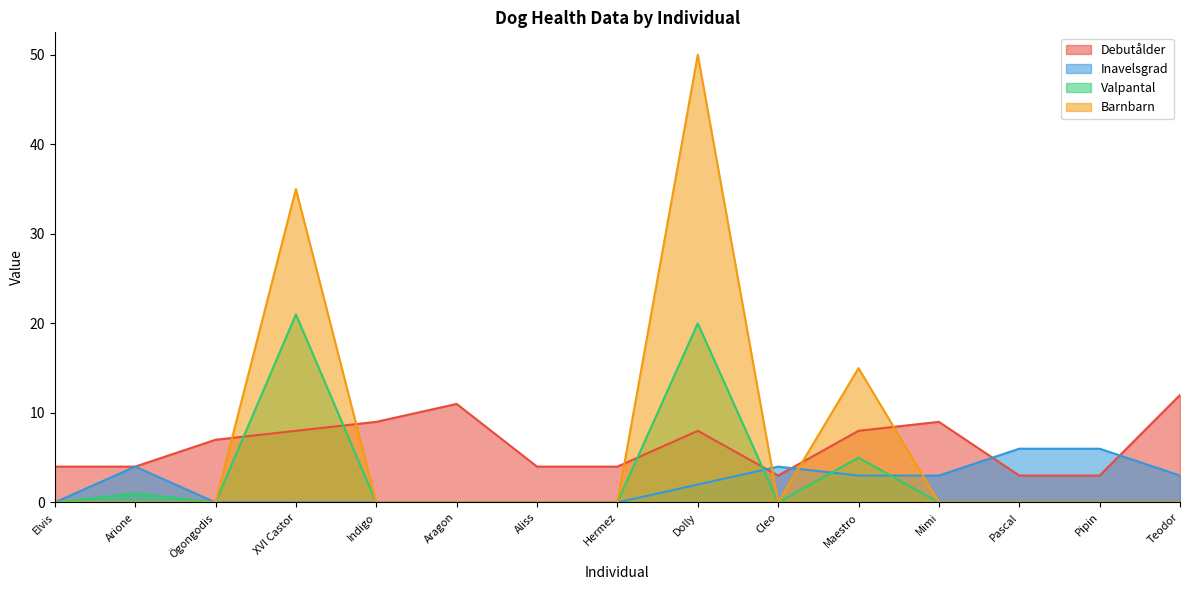

True or false: Valpantal and Debutålder intersect in this chart.

True